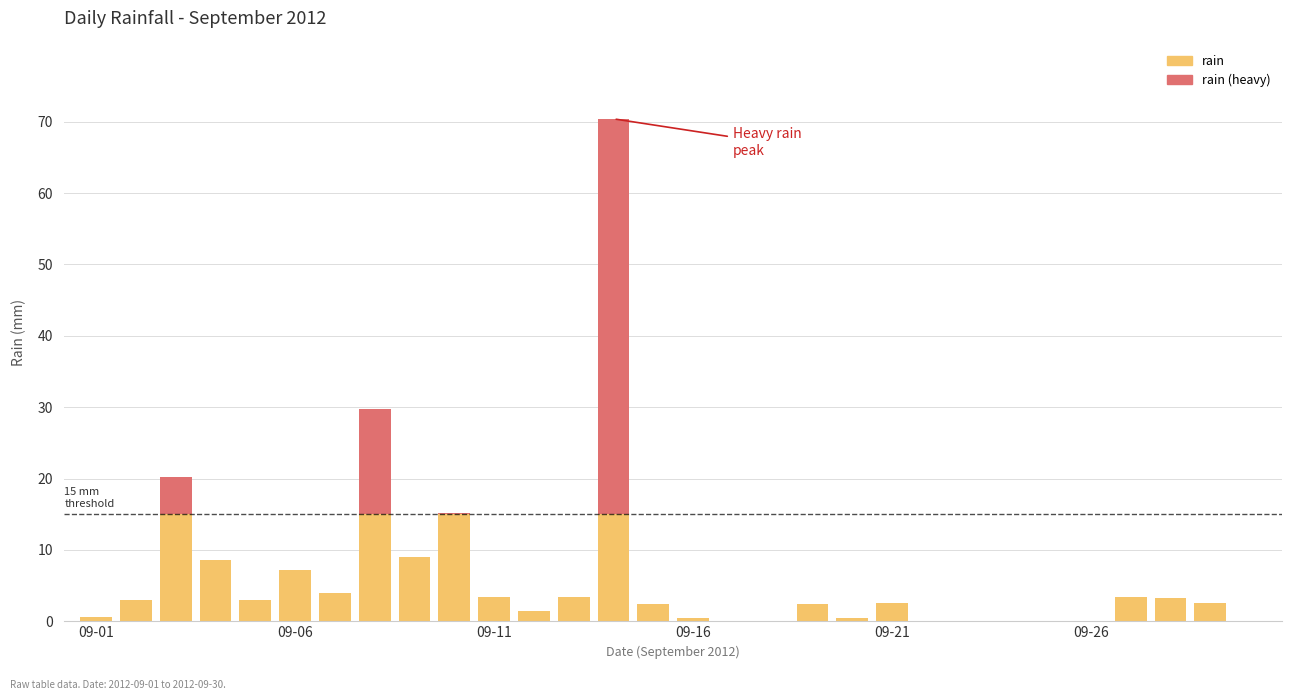

What is the sum of all rain values?

121.0